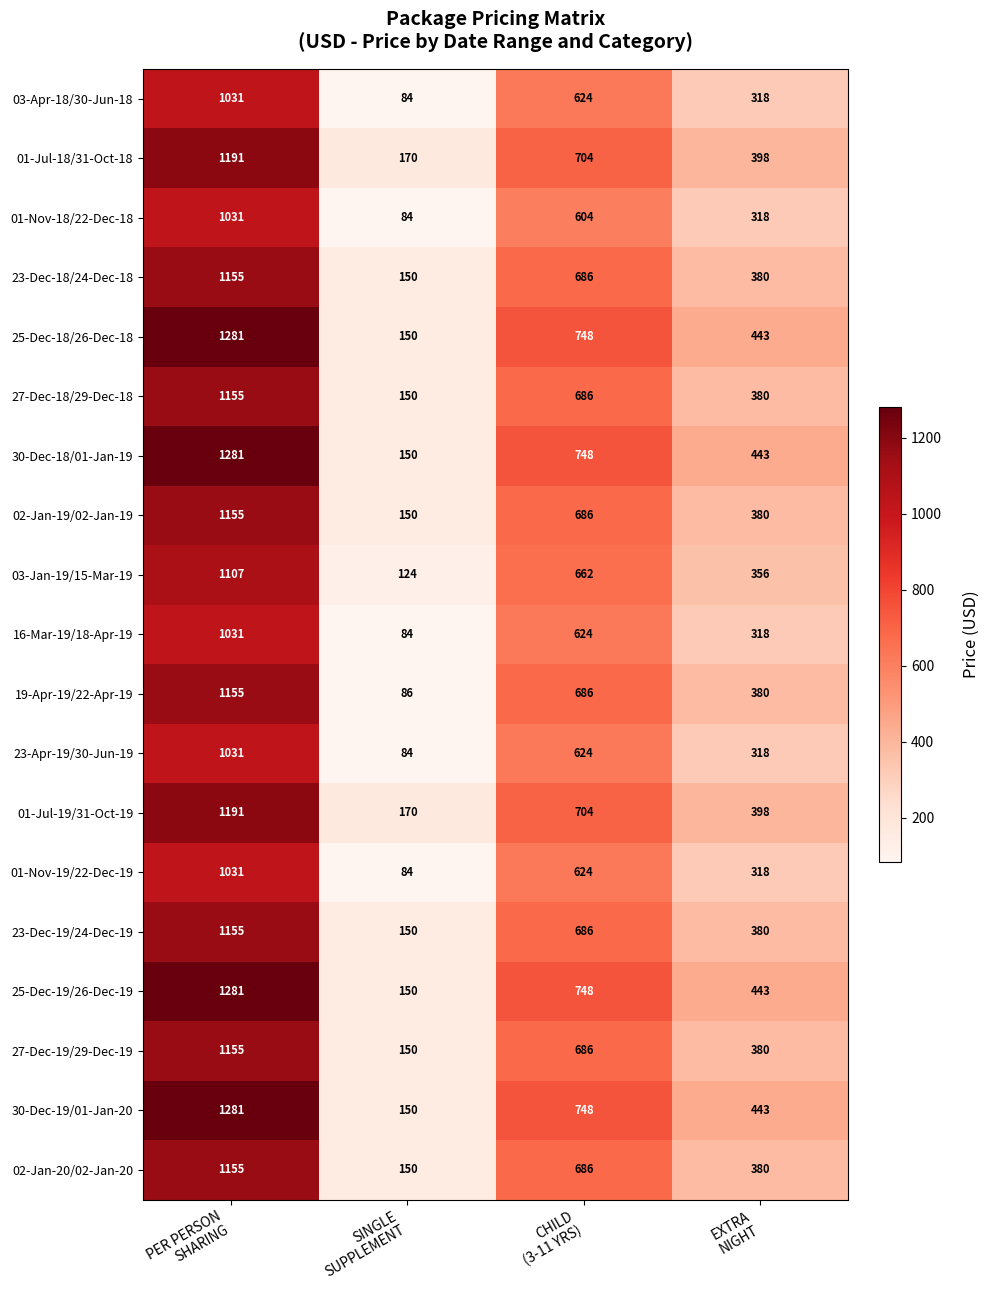

What is the minimum value shown in the chart?

84